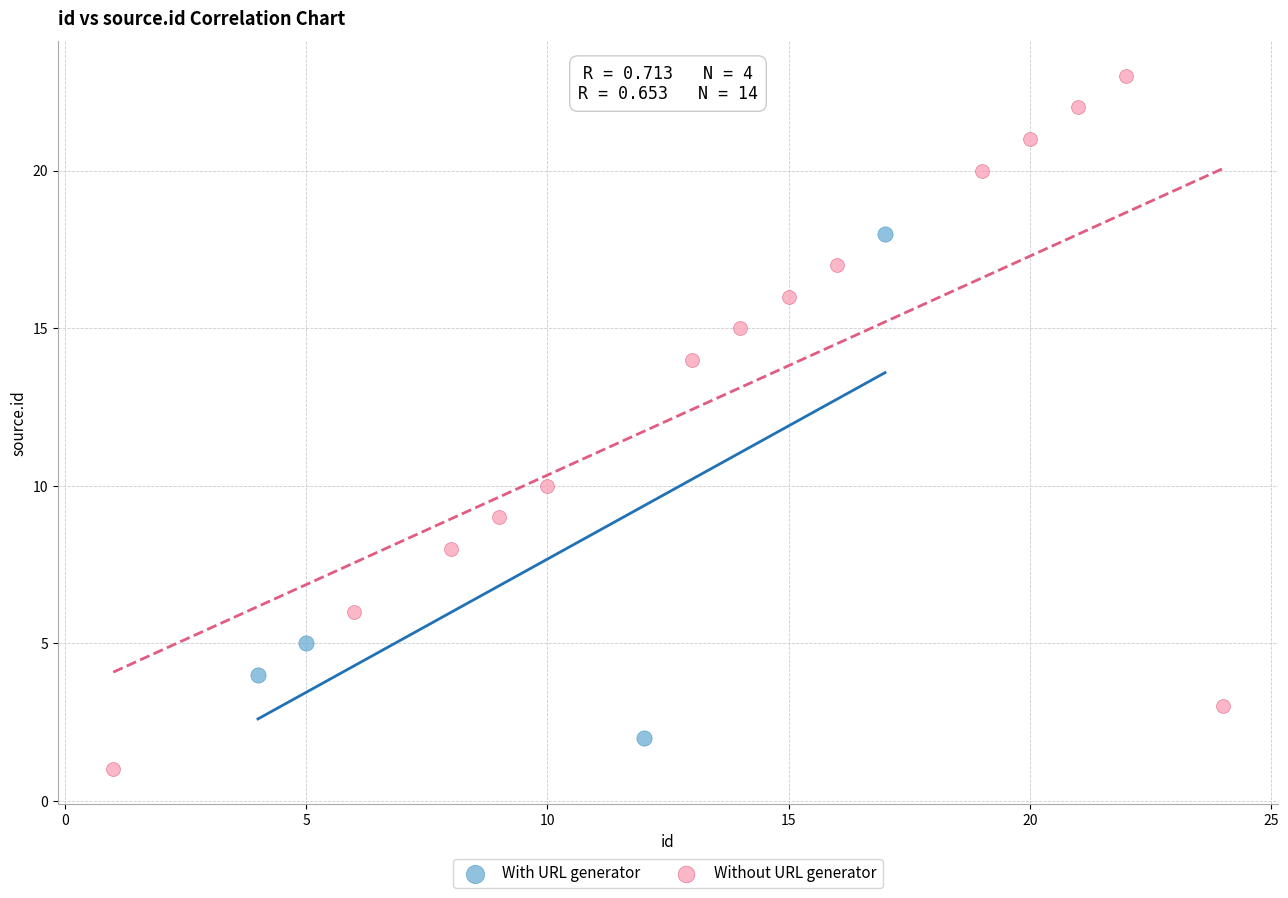

Which series contains the highest Y value?

Without URL generator